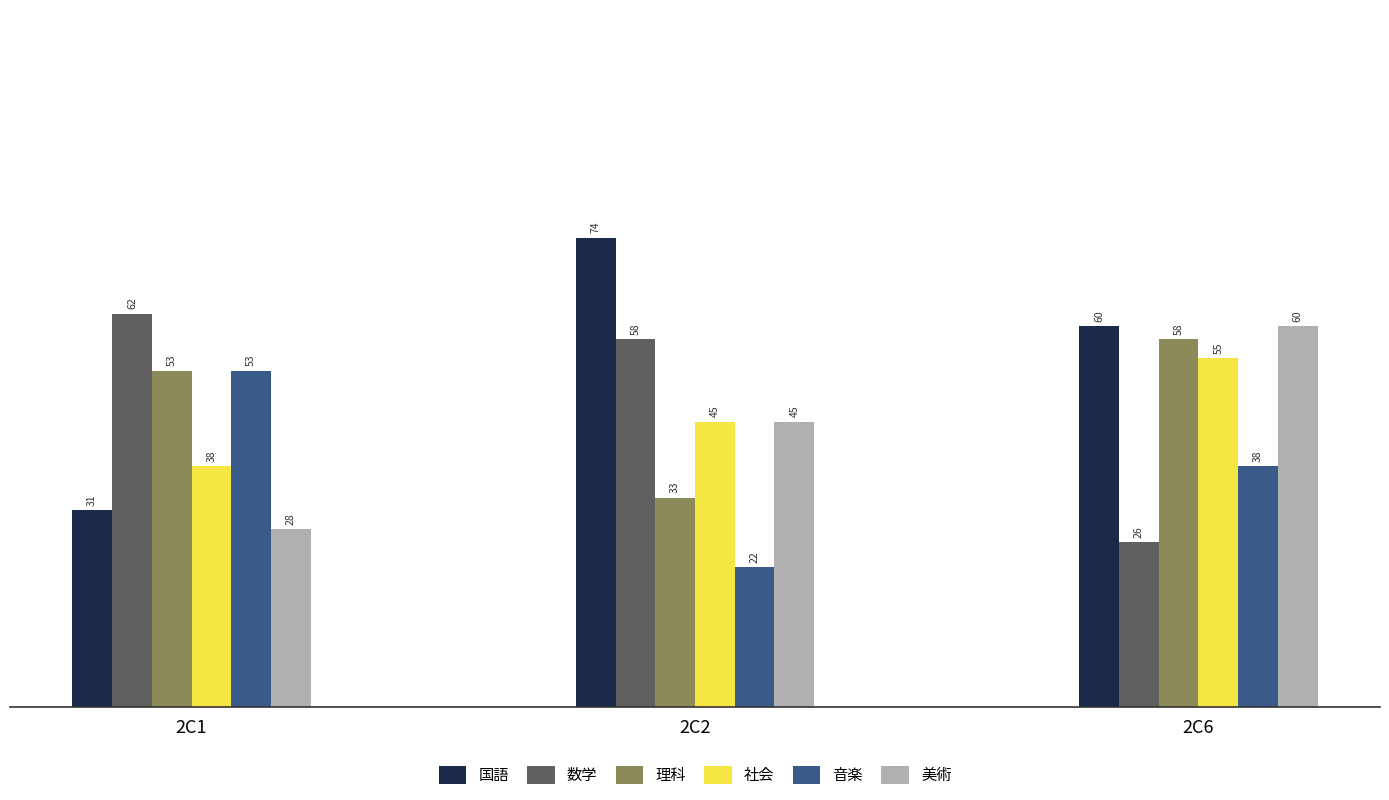

What is the approximate value of 美術 at 2C6, to the nearest 10?

60